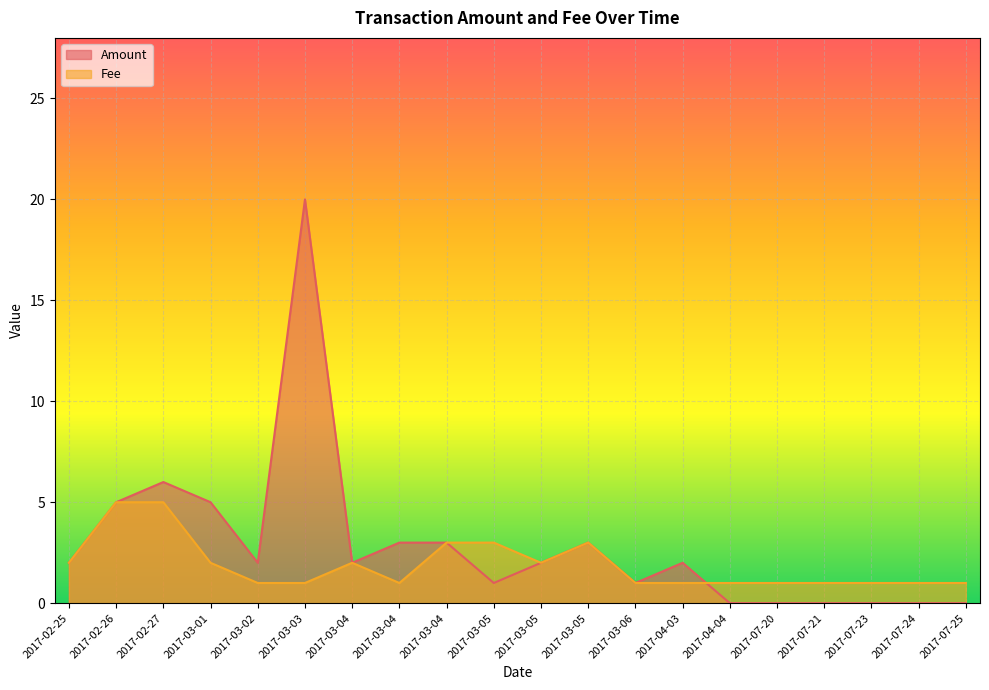

How many values in the Amount series exceed 2?

7